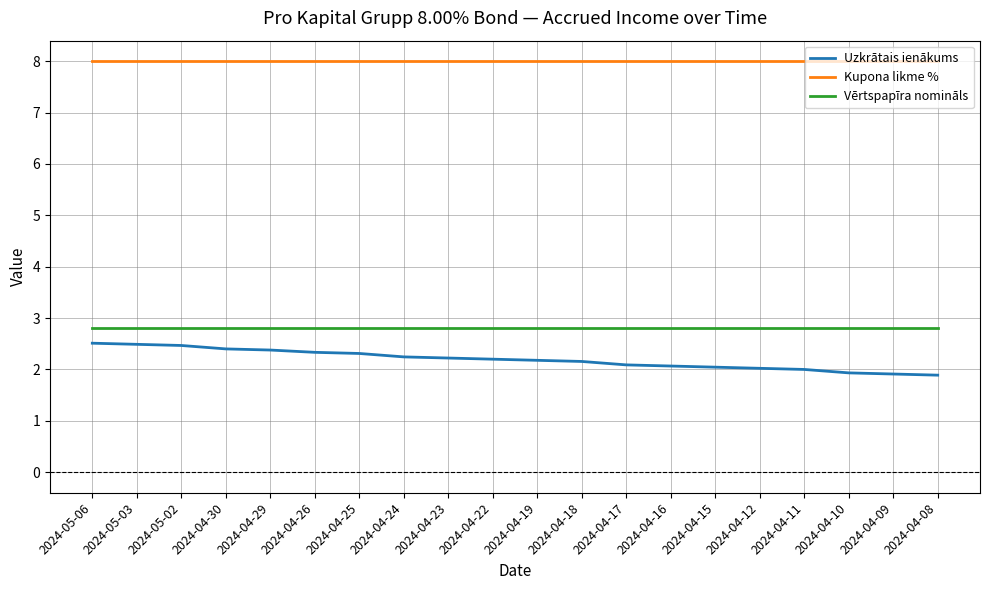

What position from the right is 2024-04-08?

1